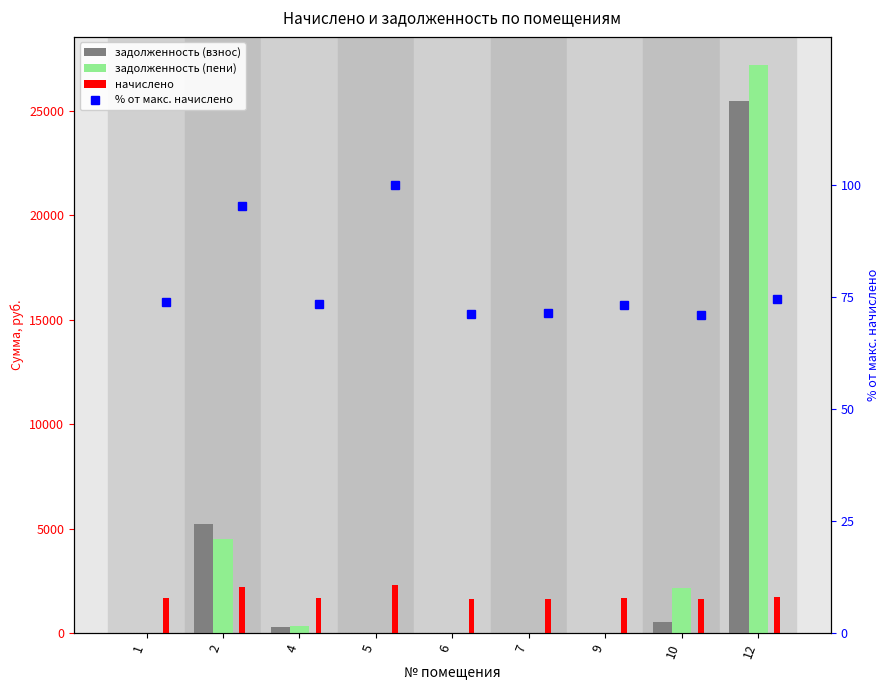

What is the difference between the начислено values at 6 and 12?

77.0